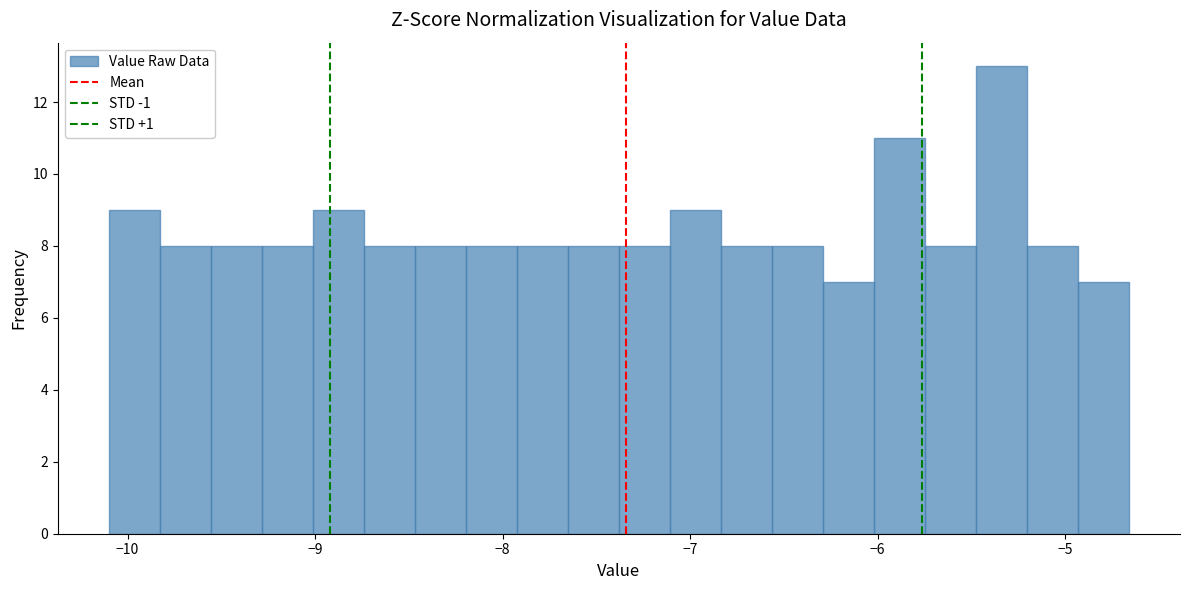

Around what value on the x-axis is the tallest bar? Give the approximate position of its centre, as read against the axis.

-5.3